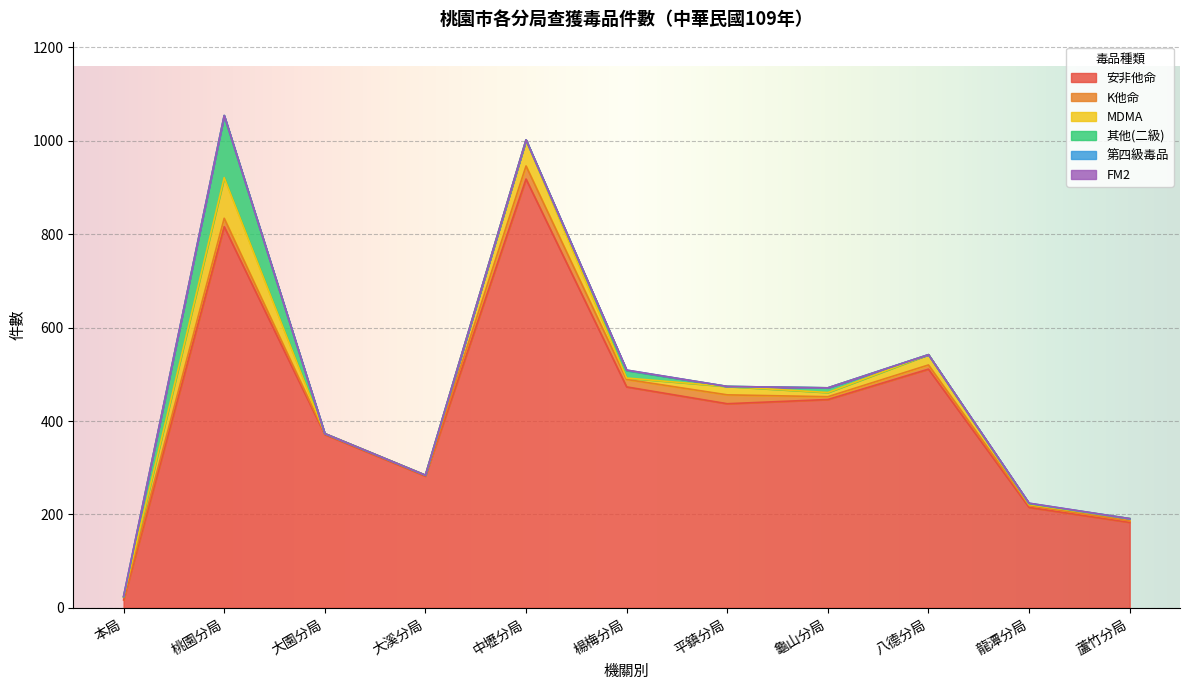

What is the label of the 9th point from the left?

八德分局